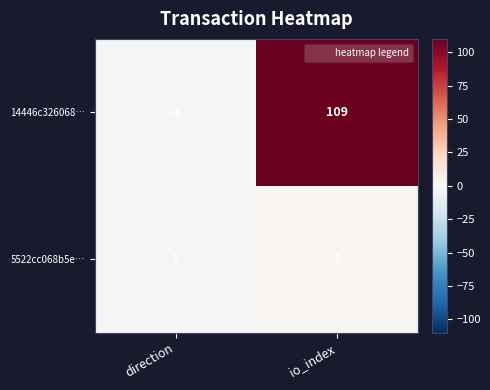

At io_index, list the series in order from smallest to largest.

5522cc068b5e…, 14446c326068…